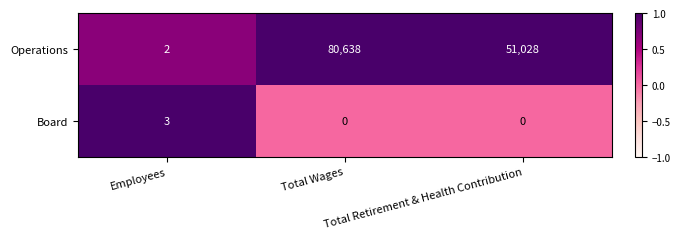

What is the highest value of the Board series?

3